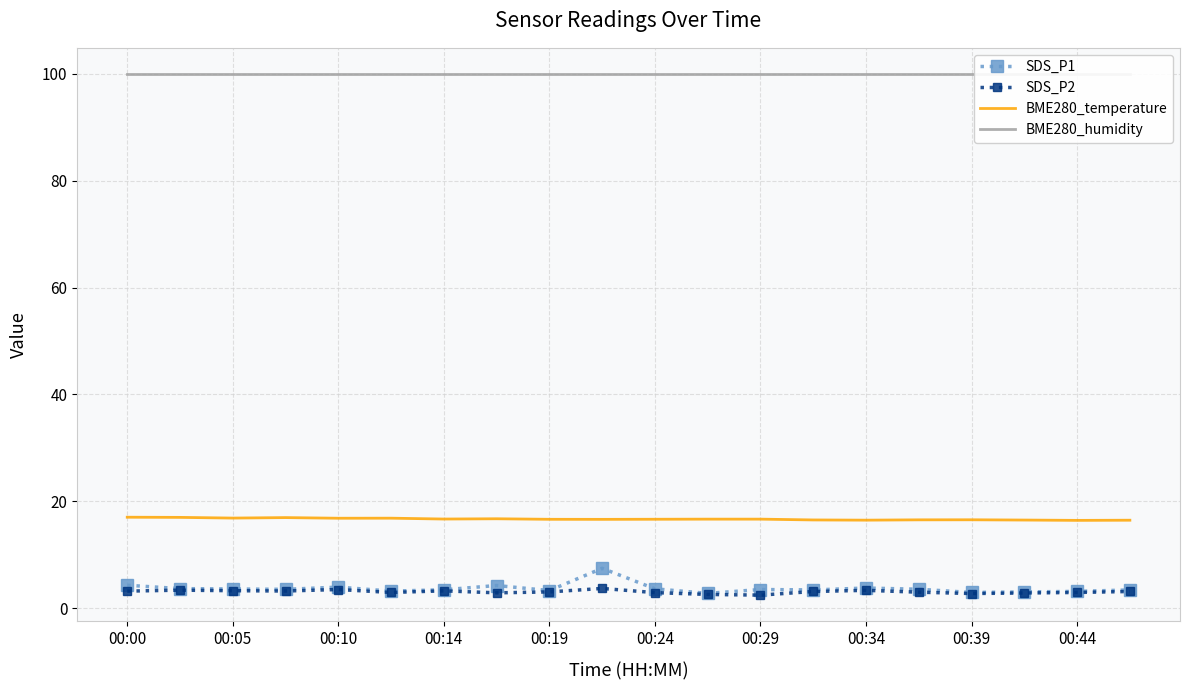

What are all the series names shown in the legend?

SDS_P1, SDS_P2, BME280_temperature, BME280_humidity